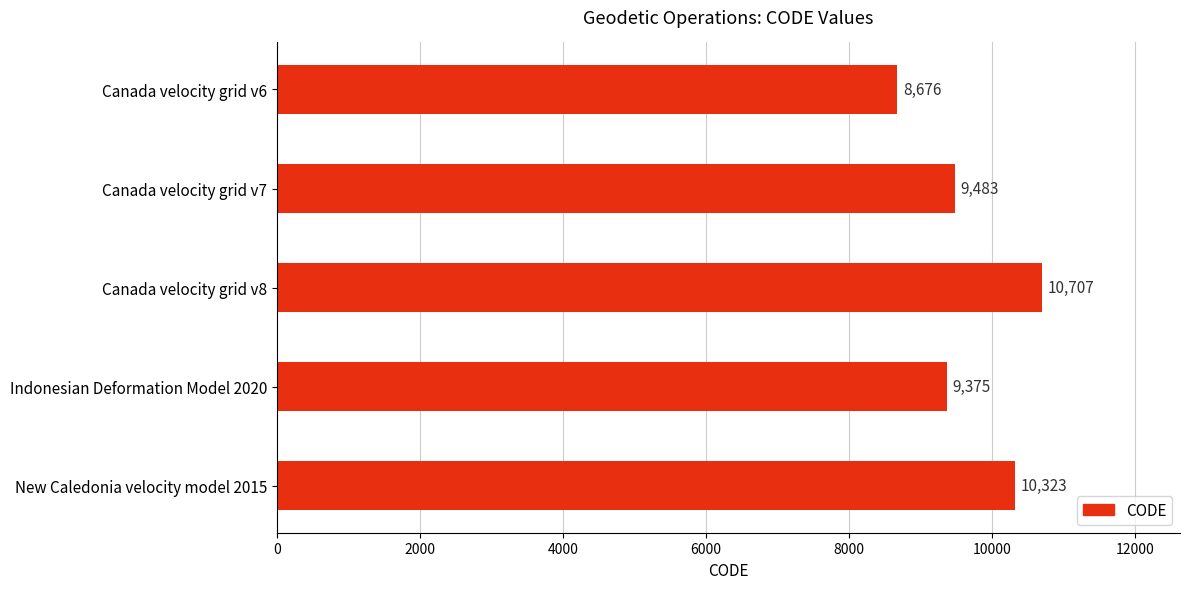

What position from the bottom is Indonesian Deformation Model 2020?

2